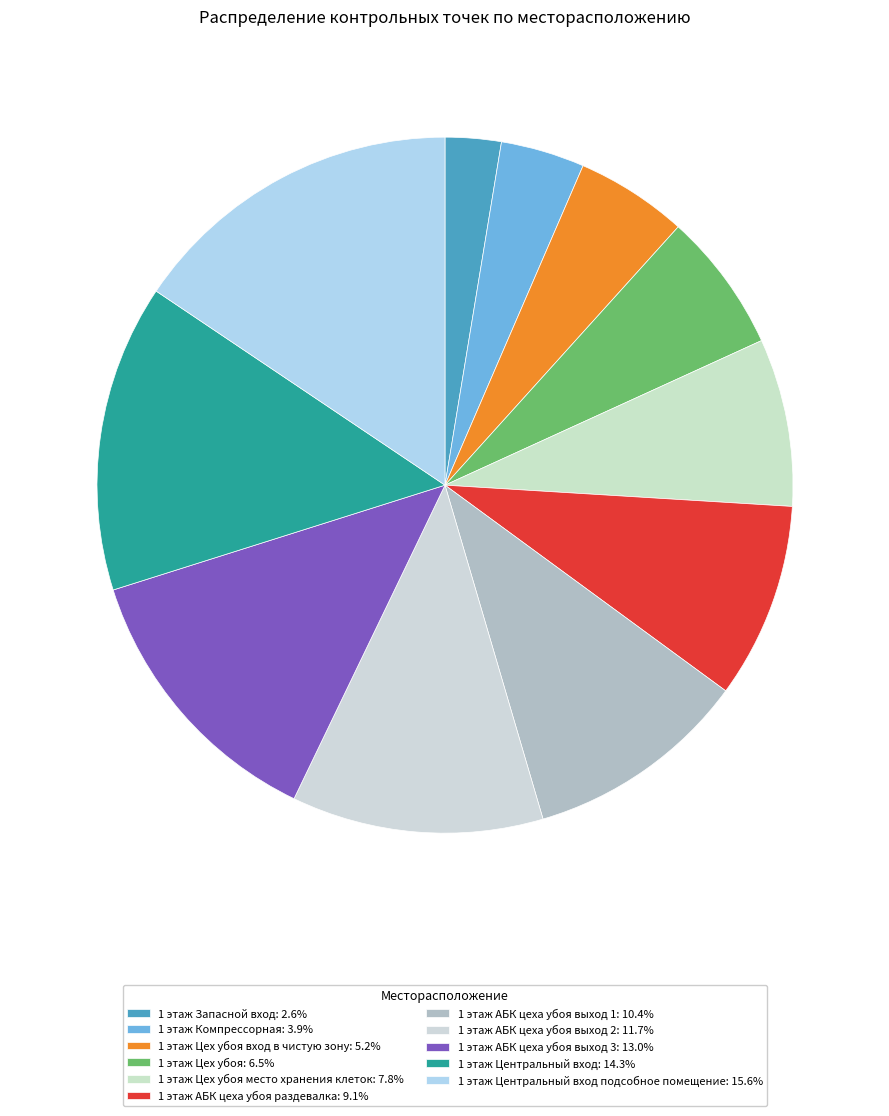

Count the number of slices in the pie.

11